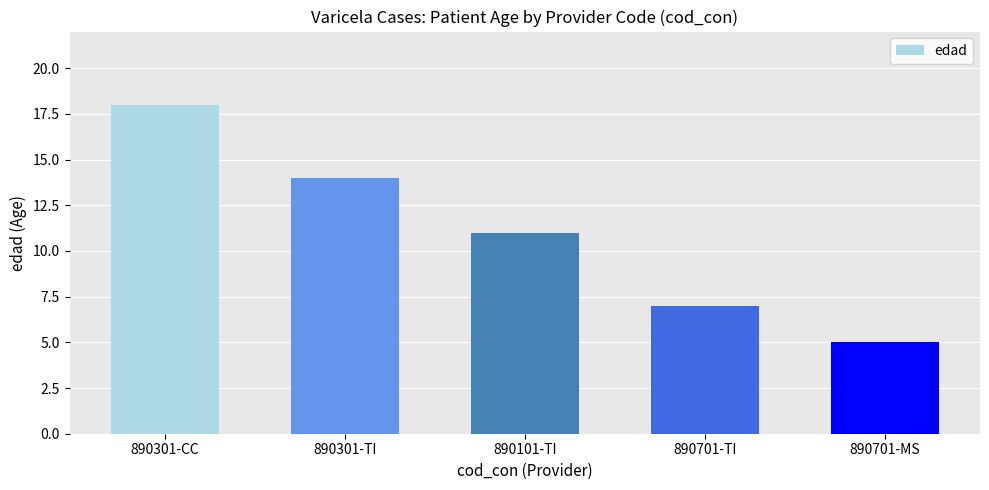

The chart shows a value of 20 at 890301-TI. True or false?

False